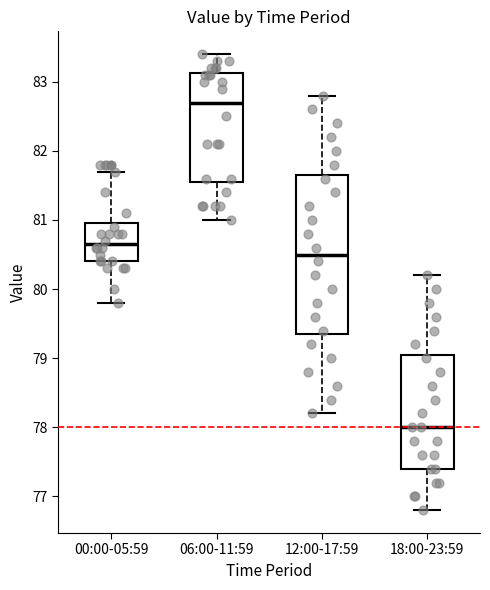

Reading left to right, read every box against the y-axis: the position of its median line, the range the box covers, and the ends of its whiskers. The values are not printed on the chart, so give them approximately, as read against the axis.

00:00-05:59: median 80.7, box 80.4 to 81.0, whiskers 79.8 to 81.7
06:00-11:59: median 82.7, box 81.6 to 83.1, whiskers 81.0 to 83.4
12:00-17:59: median 80.5, box 79.4 to 81.7, whiskers 78.2 to 82.8
18:00-23:59: median 78.0, box 77.4 to 79.1, whiskers 76.8 to 80.2